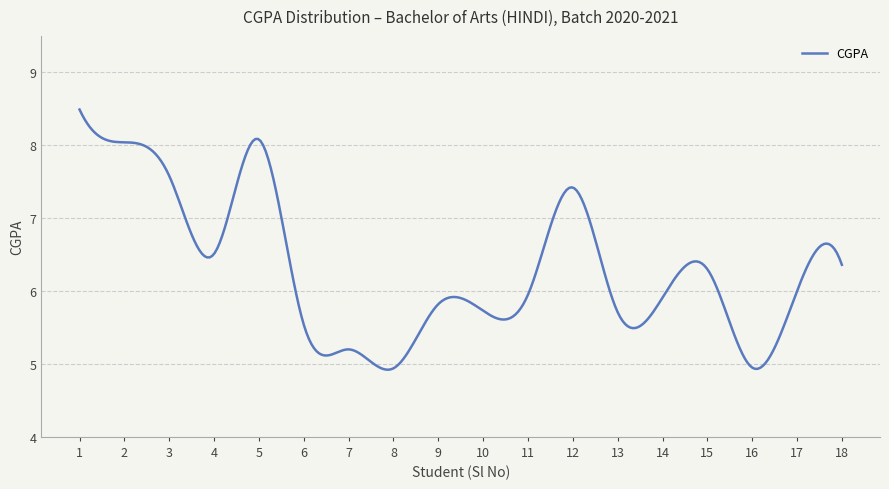

What is the greatest value displayed?

8.5